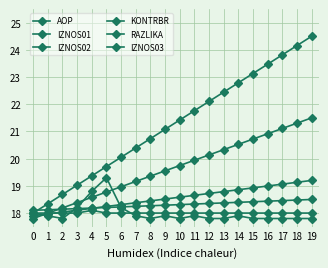

How many lines are shown in the chart?

6